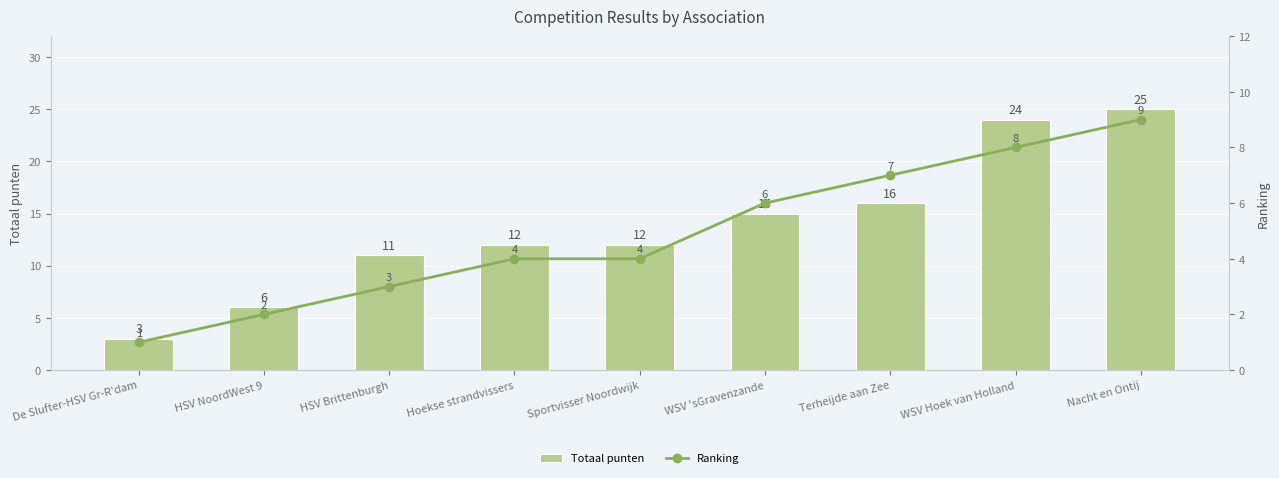

How many data points in Totaal punten are above 12?

4